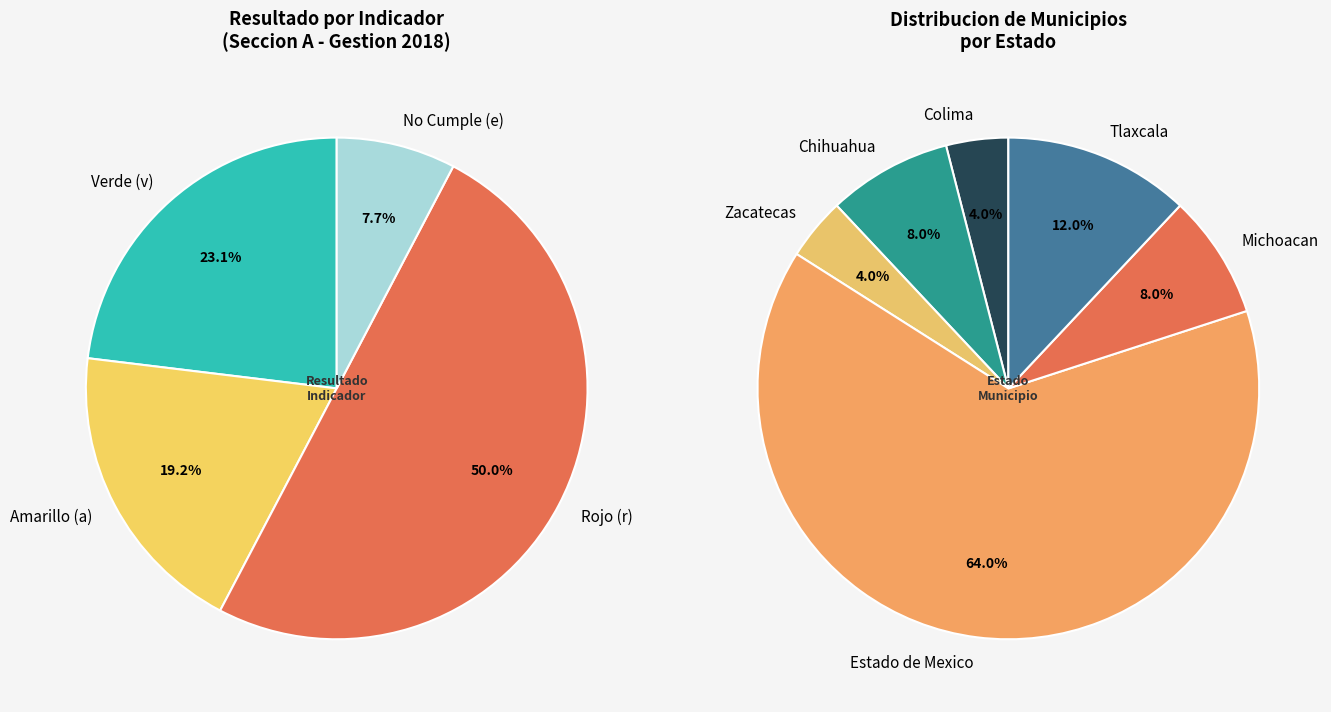

Does any single category account for the majority?

No